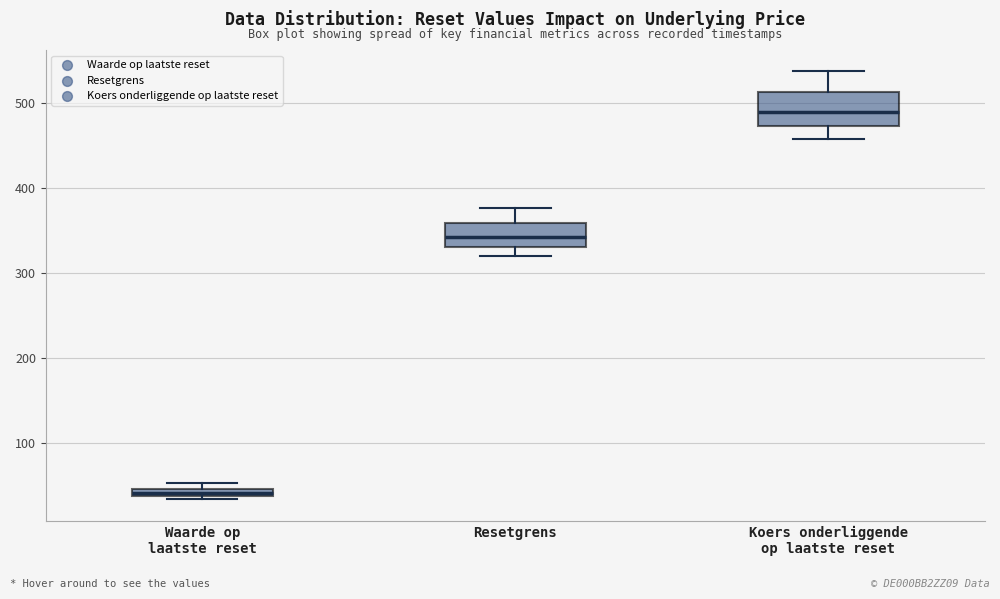

Where does the upper whisker of the box for Resetgrens end on the y-axis? The values are not printed on the chart, so give them approximately, as read against the axis.

380